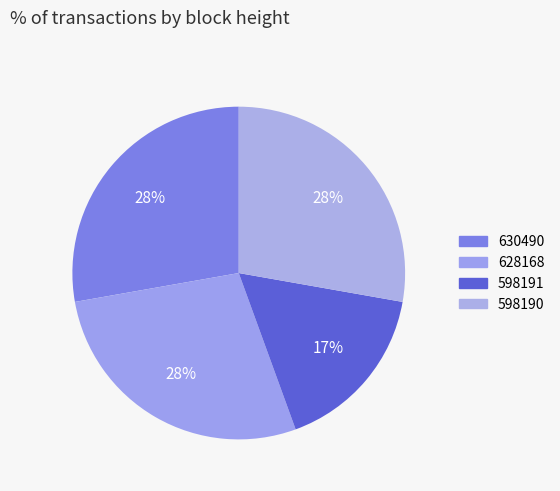

Which slice is the smallest?

598191